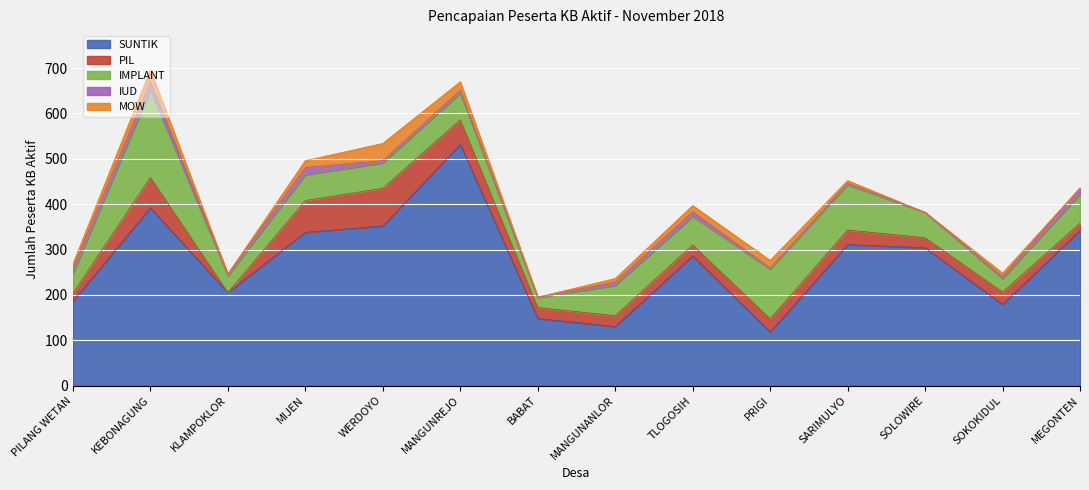

How many positive values does the IUD series have?

13